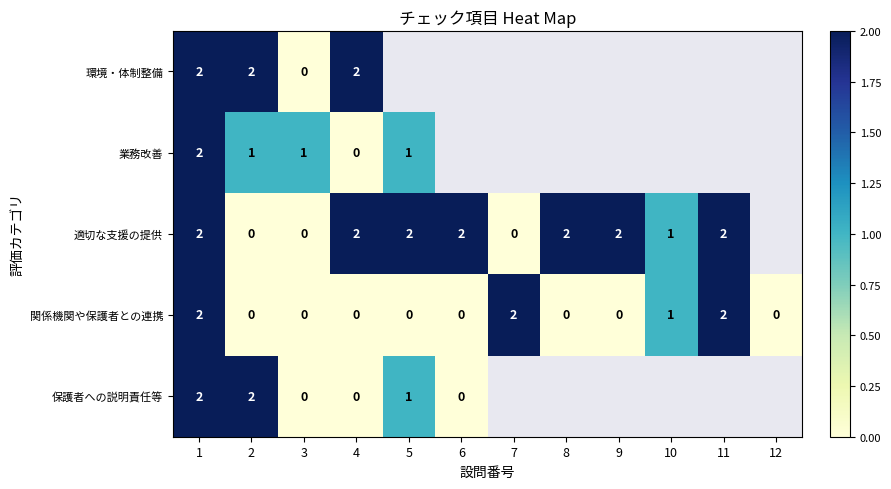

The 適切な支援の提供 series shows 2 at 1. True or false?

True